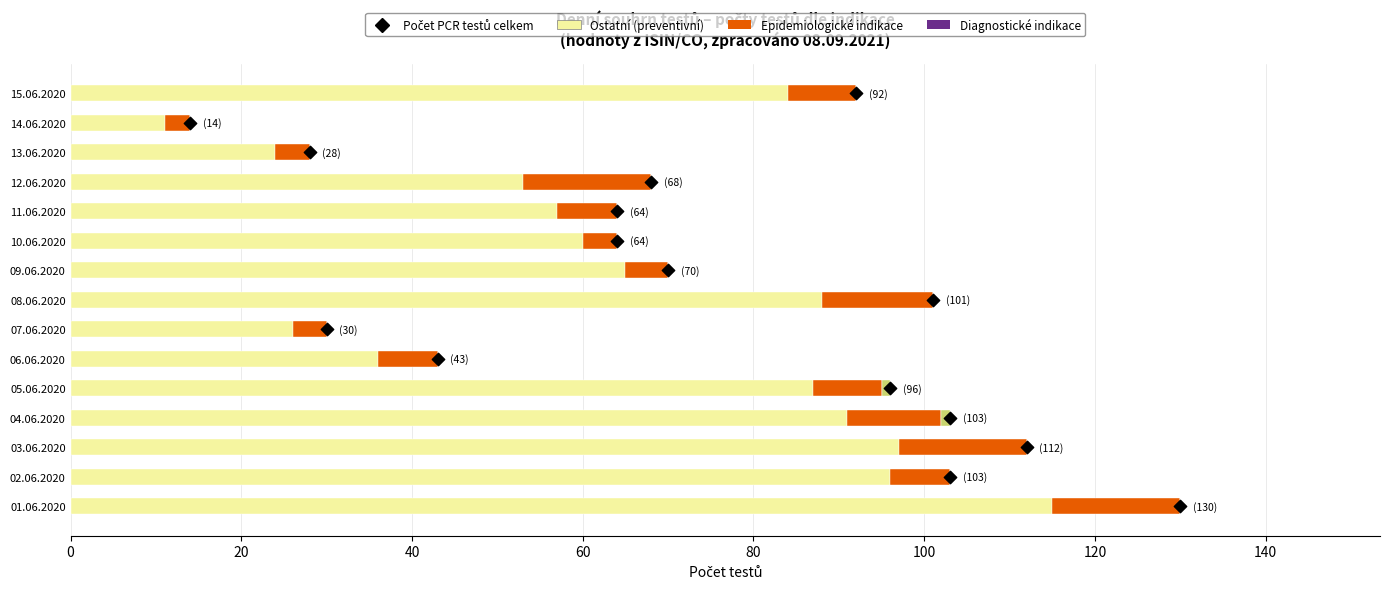

Which series reaches the minimum Y coordinate?

Preventivní